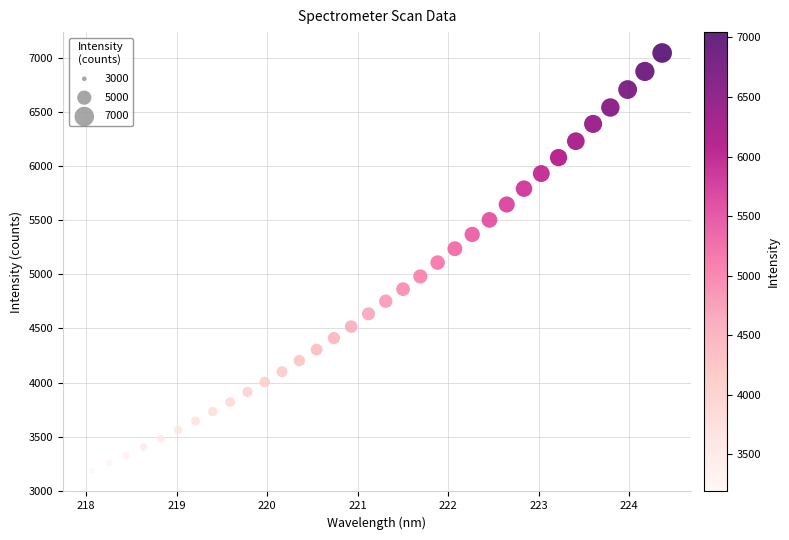

What is the range of X values (max minus min)?

6.3